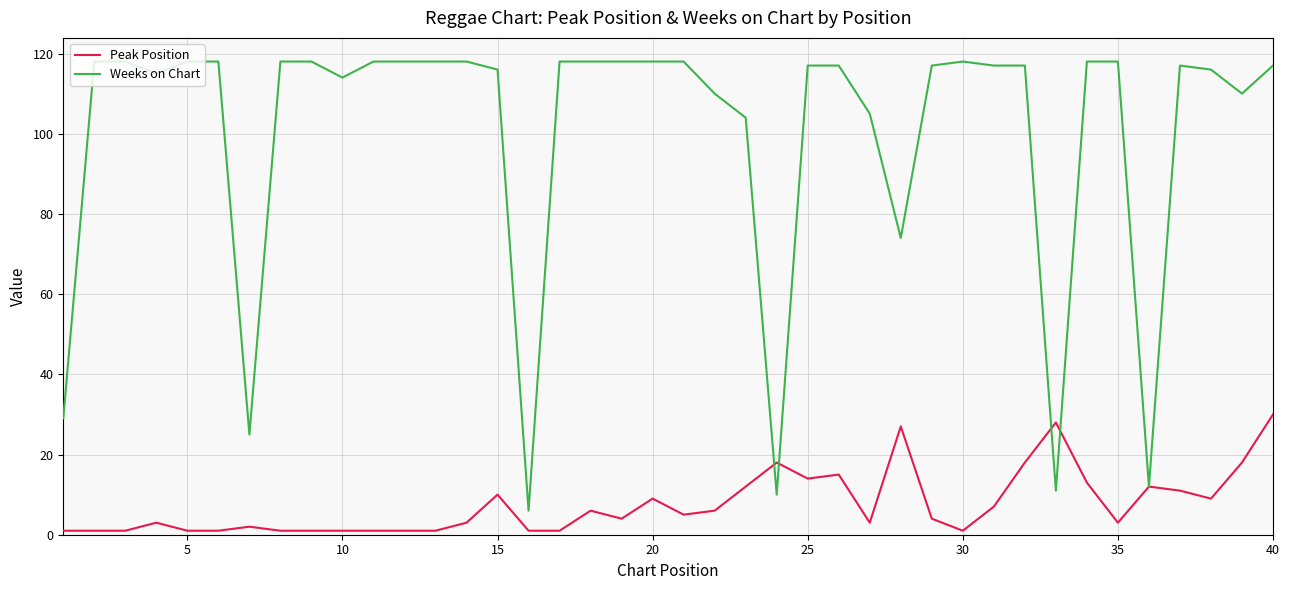

List the series in order of their overall mean, highest first.

Weeks on Chart, Peak Position